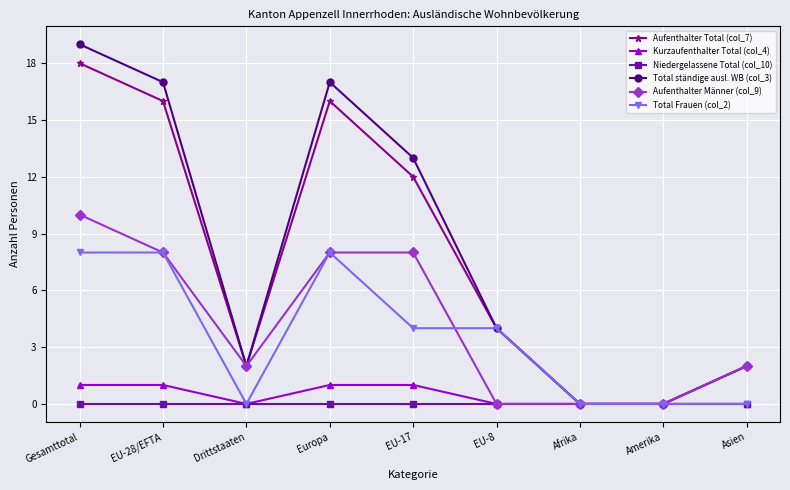

What is the difference between the highest and lowest values at EU-28/EFTA?

17